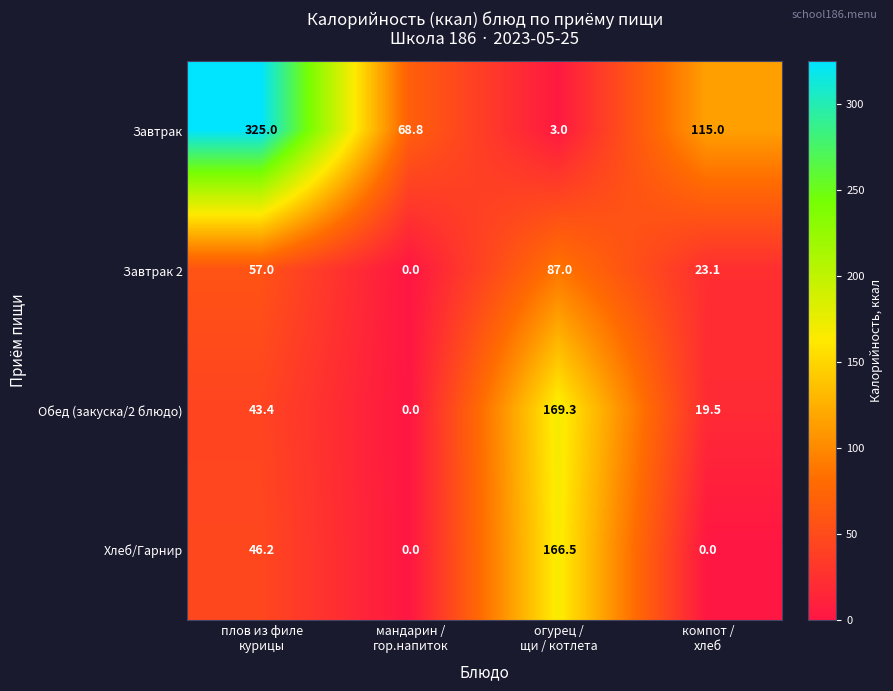

Rank the series by their maximum value, from lowest to highest.

Завтрак 2, Хлеб/Гарнир, Обед (закуска/2 блюдо), Завтрак